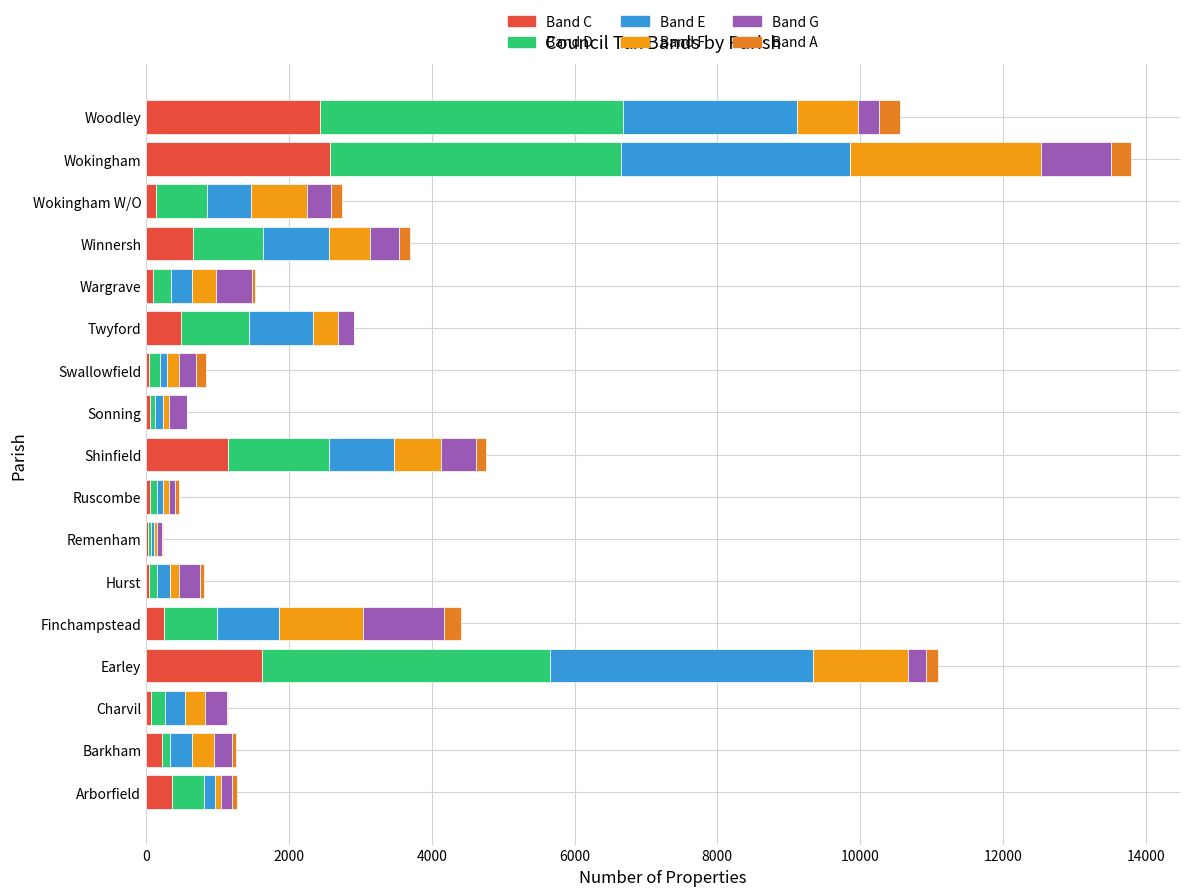

Count the number of categories in the chart.

17